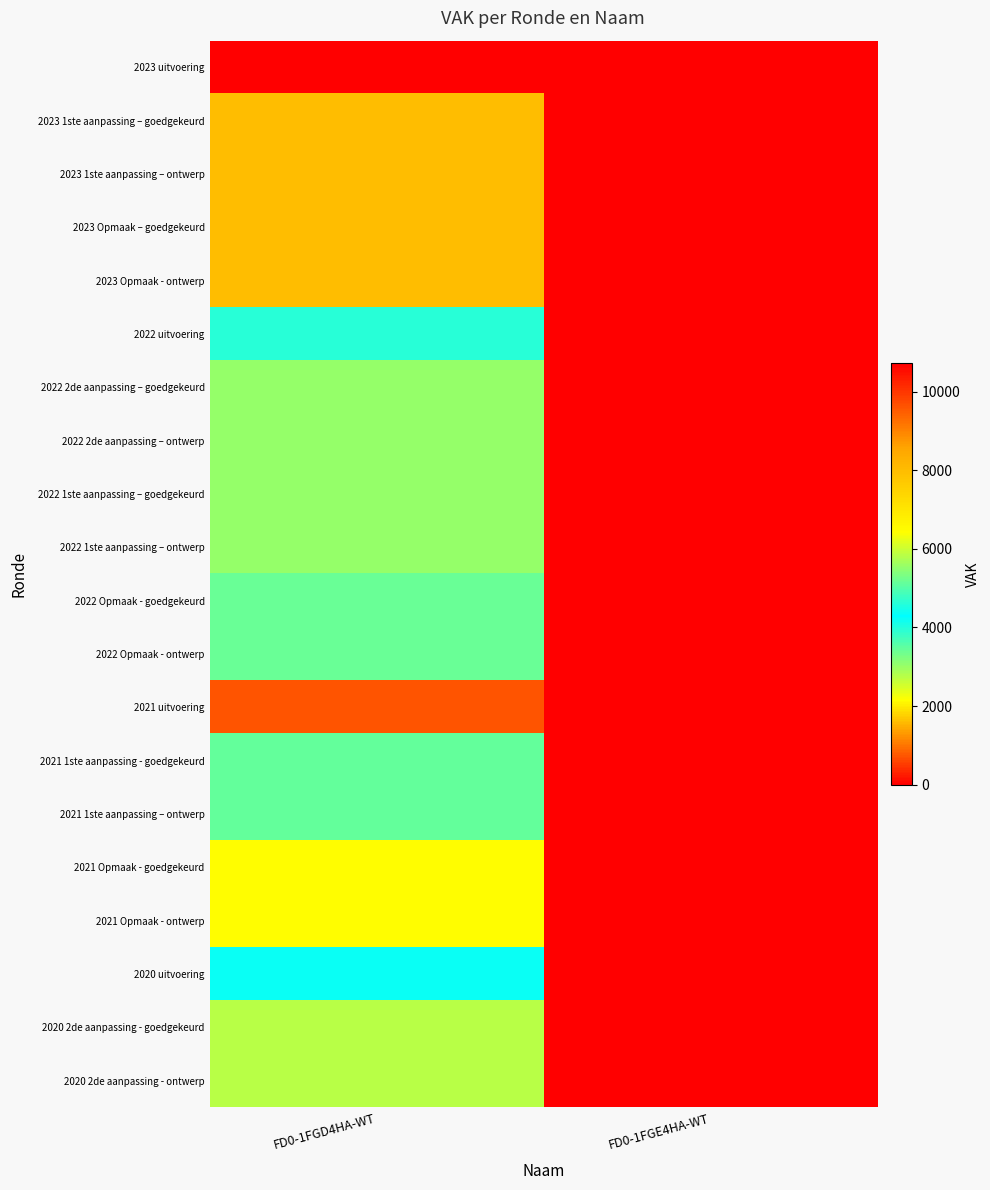

Count the number of data series in this chart.

20